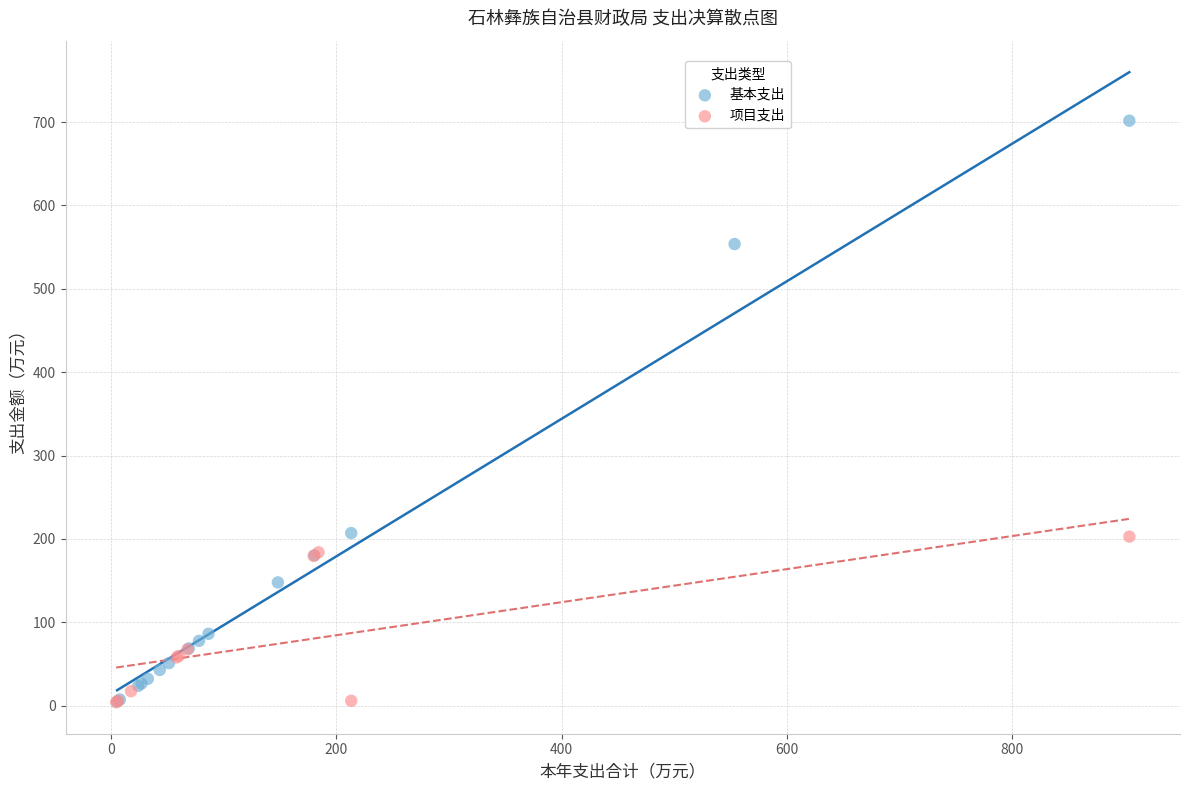

Which series reaches the maximum Y coordinate?

基本支出